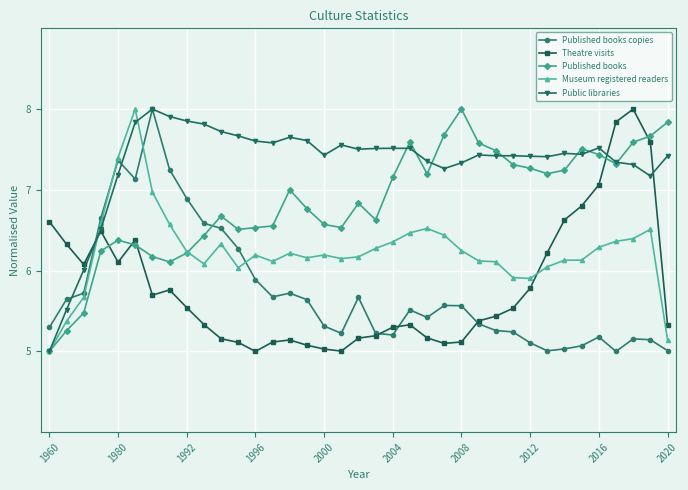

What is the value of the Public libraries point at the 30th from the left?

7.4